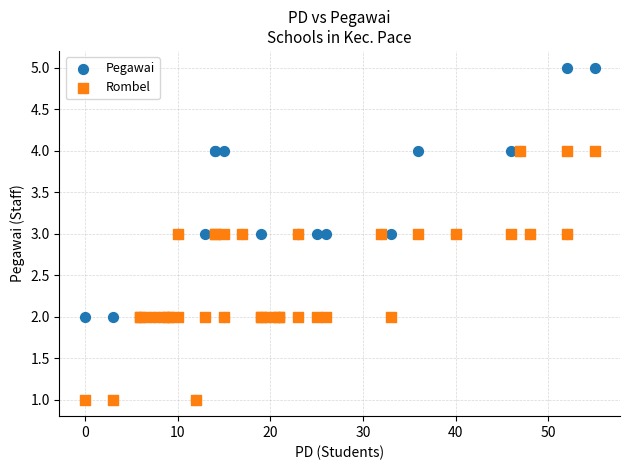

Which series reaches the maximum Y coordinate?

Pegawai